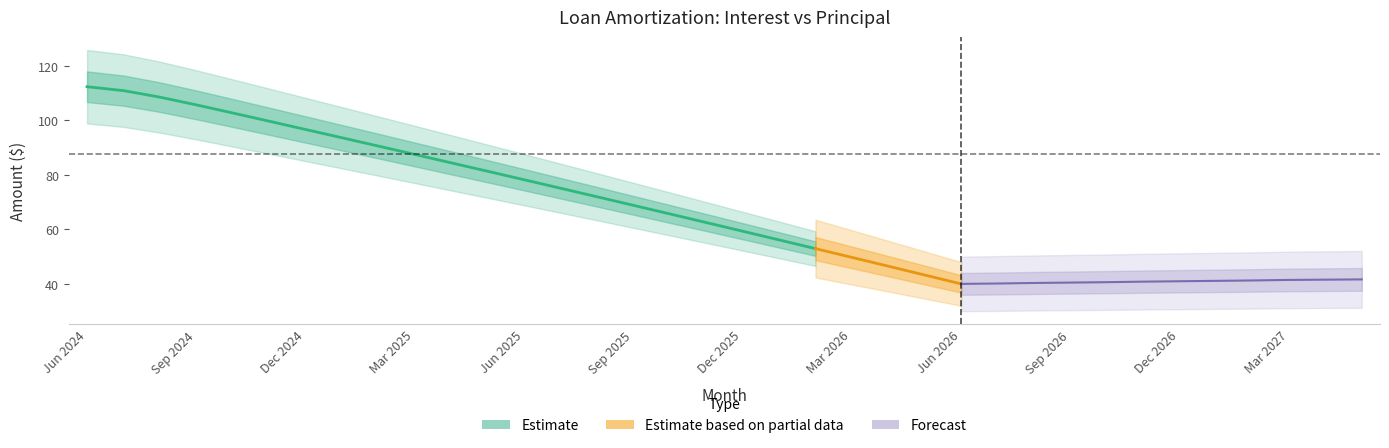

At which category does the chart reach its peak across all series?

Jun 2024